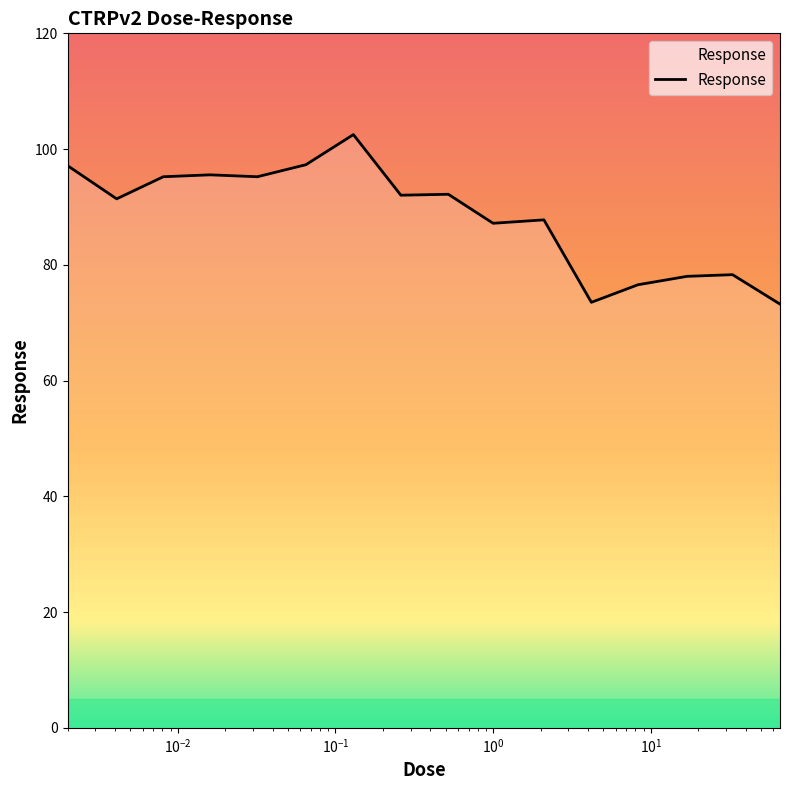

True or false: there are more than 0 points higher than both neighbors.

True